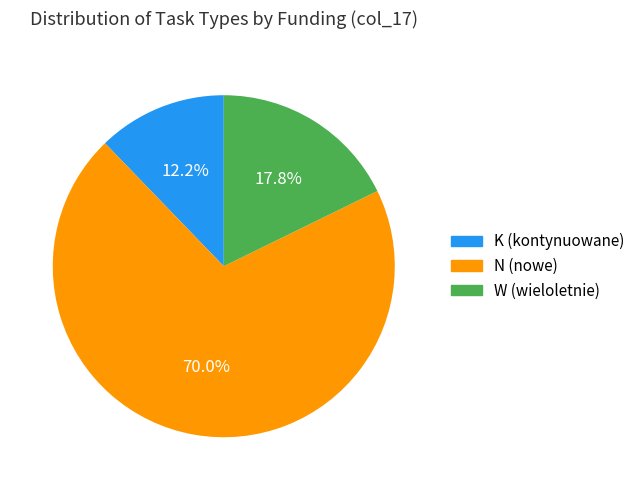

What is the largest slice in the pie chart?

N (nowe)